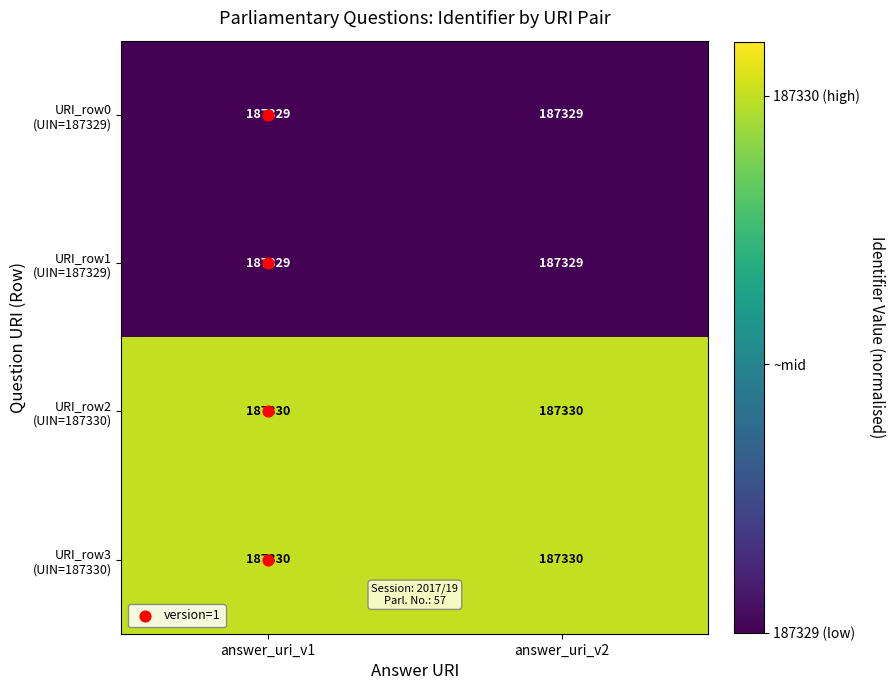

Count the number of data series in this chart.

4